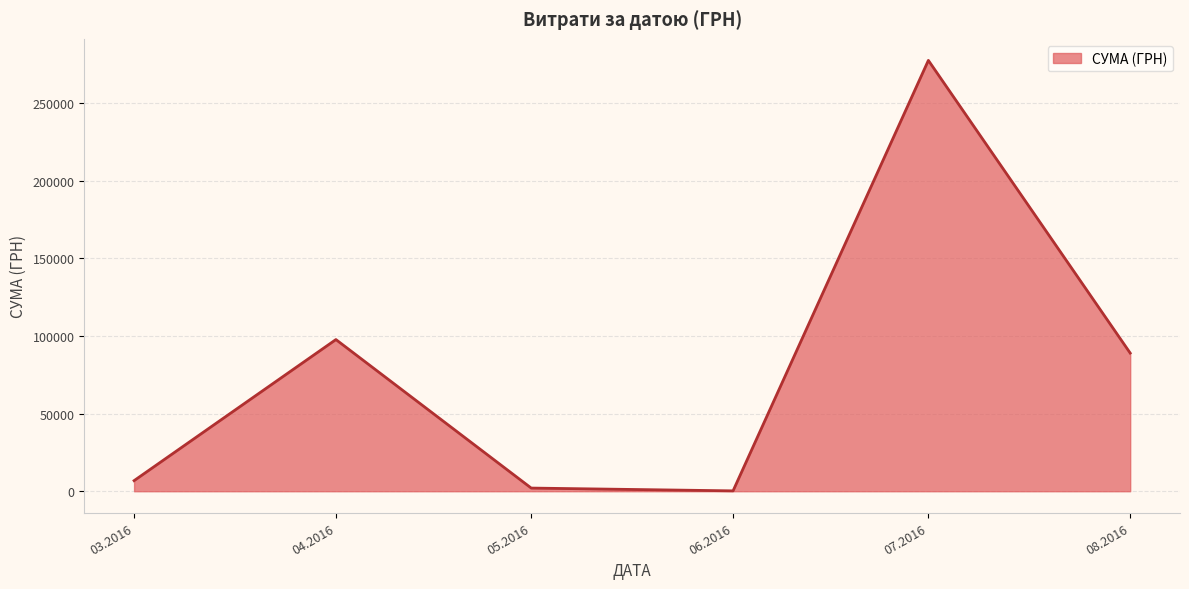

How many distinct data groups are displayed?

1